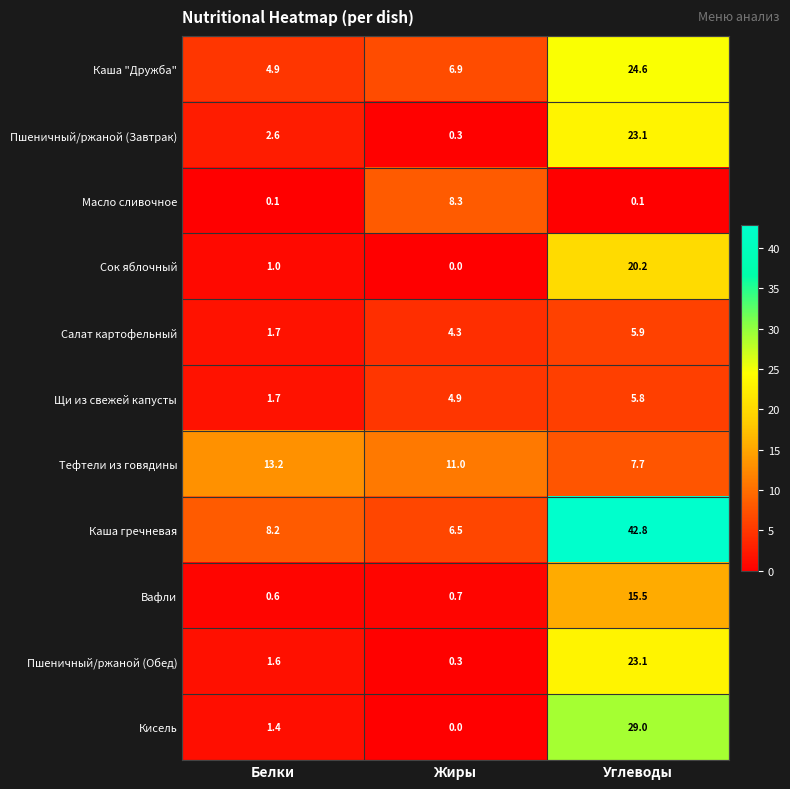

Where is Вафли nearest to the value 8?

Жиры